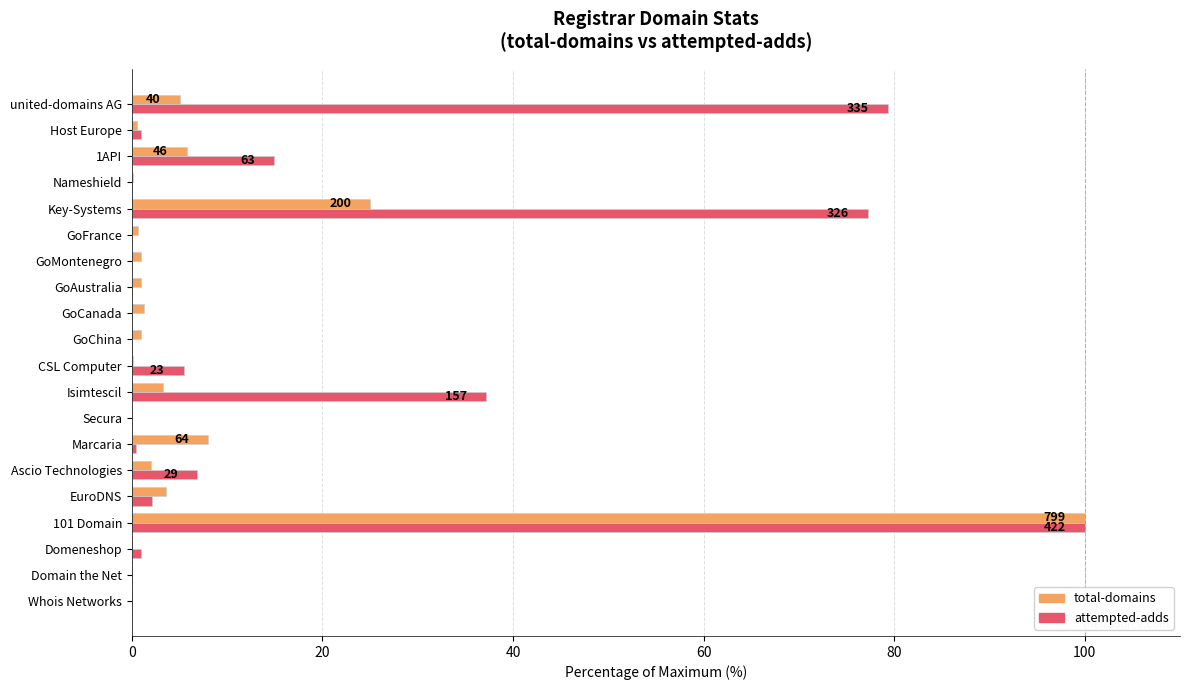

What is the average value of the total-domains series?

7.9